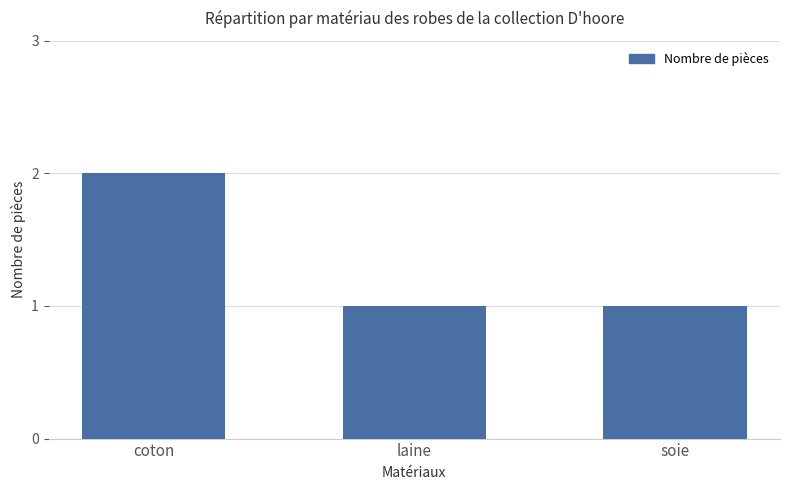

What is the difference between the maximum and second lowest values?

1